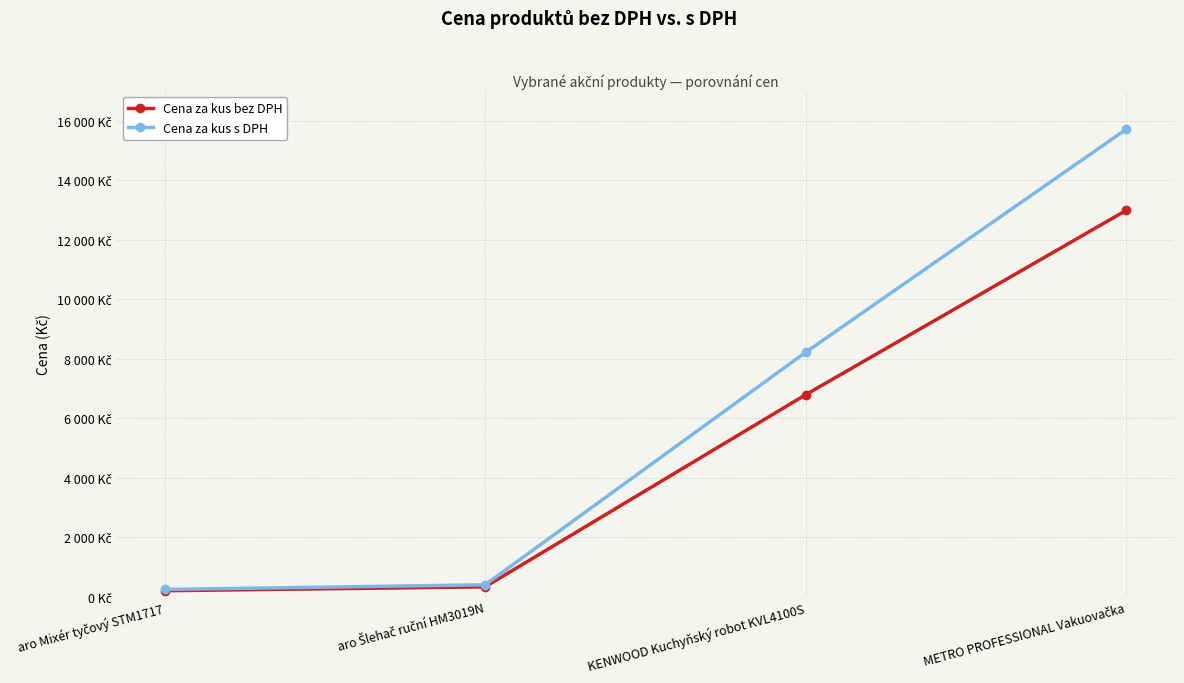

Does the chart display data point markers on the line(s)?

Yes